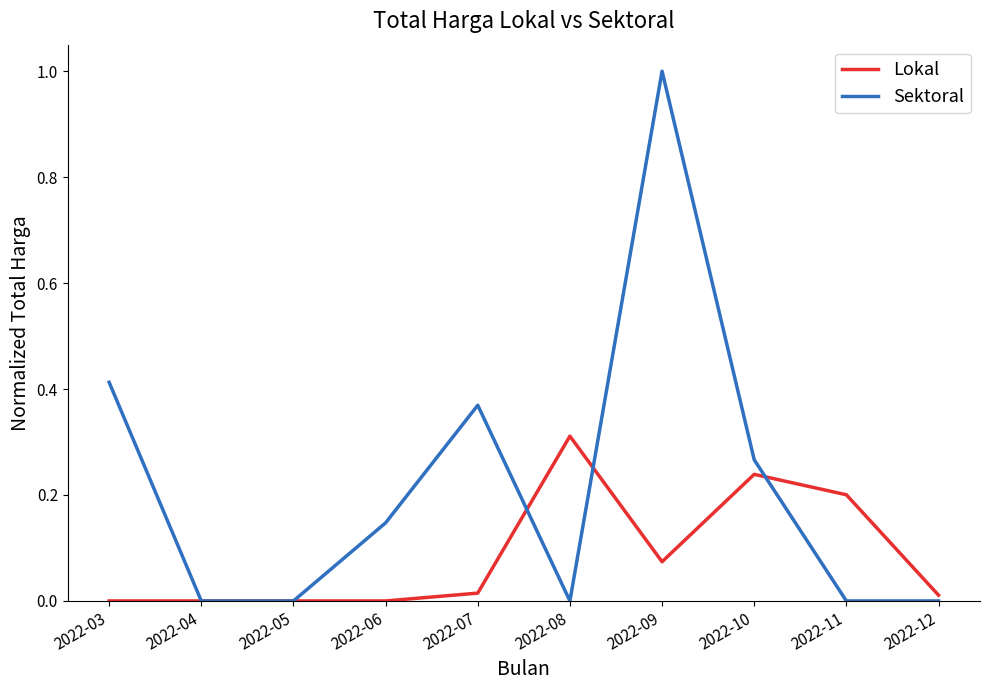

Rank the series by their average value, from highest to lowest.

Sektoral, Lokal